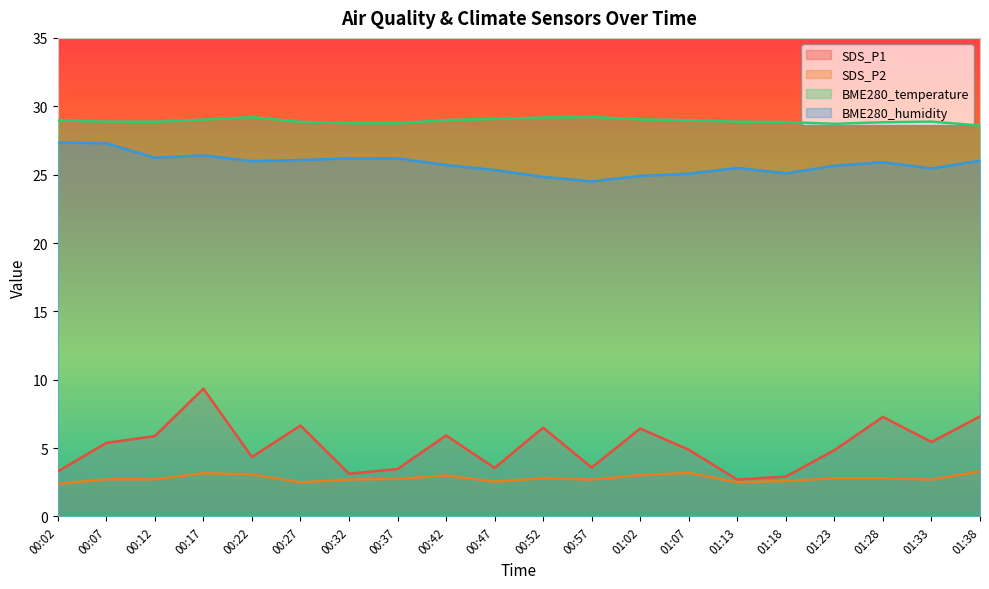

Which series has the largest total across all categories?

BME280_temperature